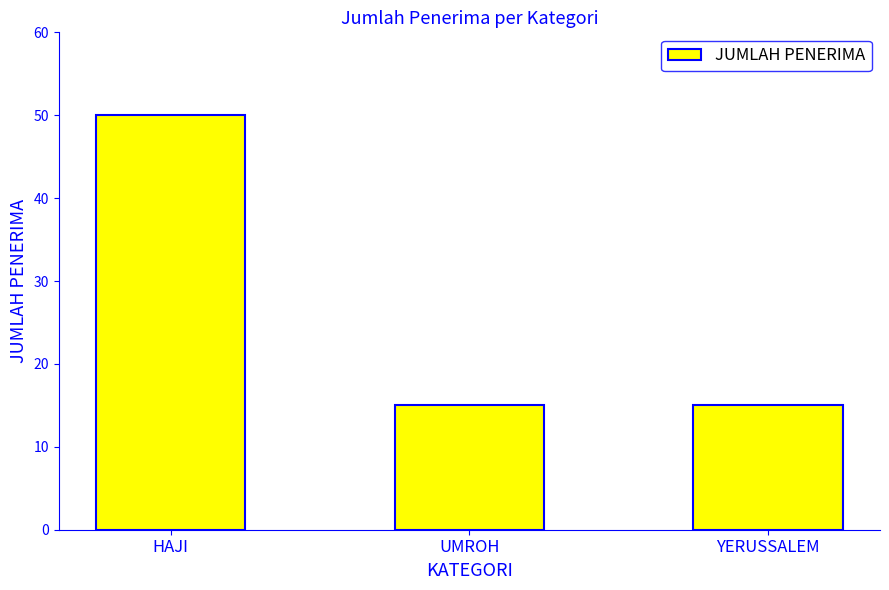

Reading left to right, what are all the values shown in this chart?

HAJI=50	UMROH=15	YERUSSALEM=15